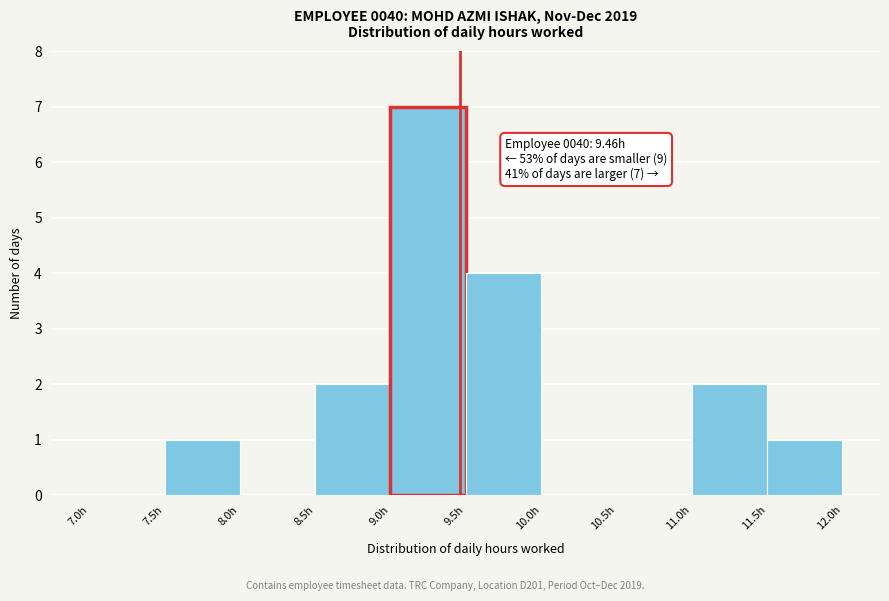

Which range on the x-axis has the tallest bar?

9.0 to 9.5